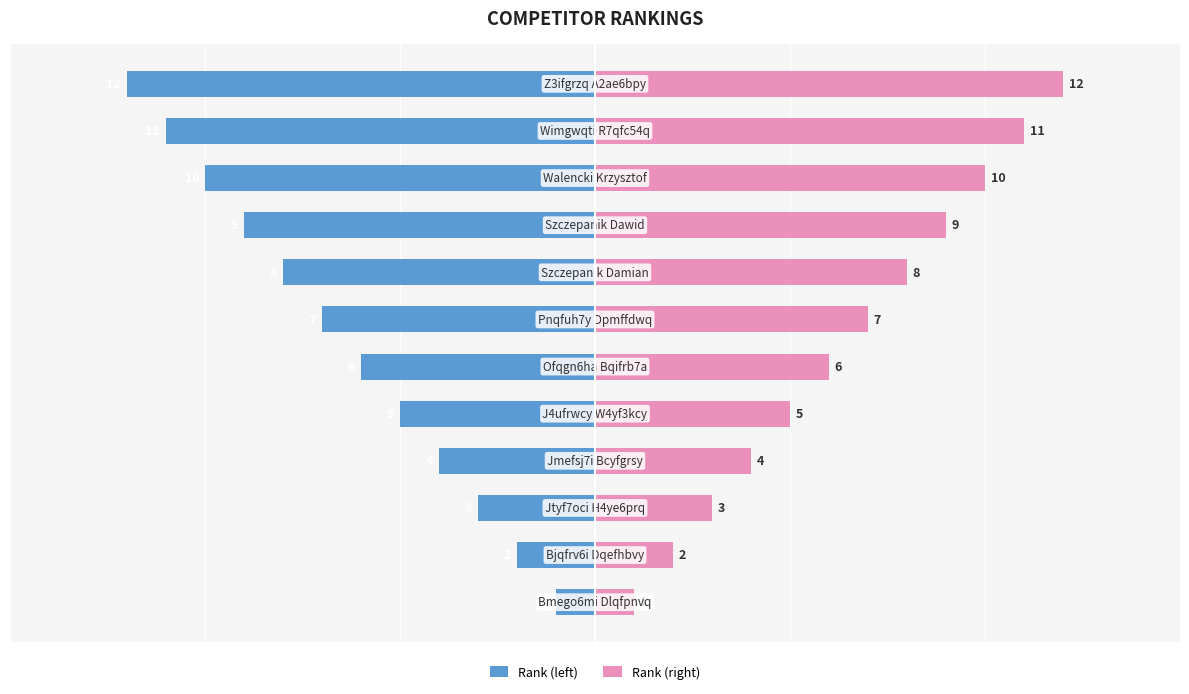

True or false: Rank (left) has a value of -7 at 4.

False